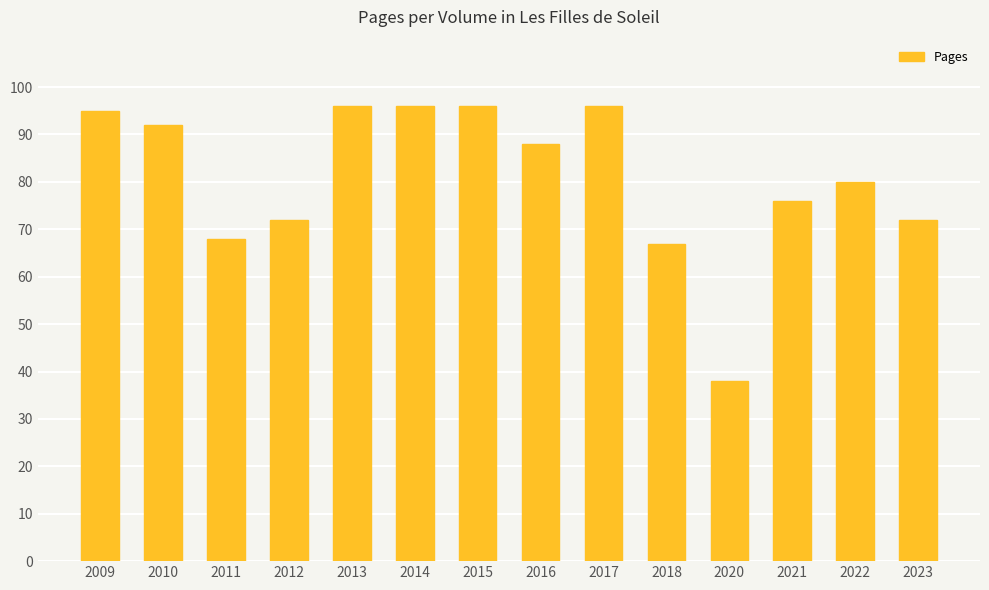

Reading left to right, what are all the values shown in this chart?

2009=95	2010=92	2011=68	2012=72	2013=96	2014=96	2015=96	2016=88	2017=96	2018=67	2020=38	2021=76	2022=80	2023=72